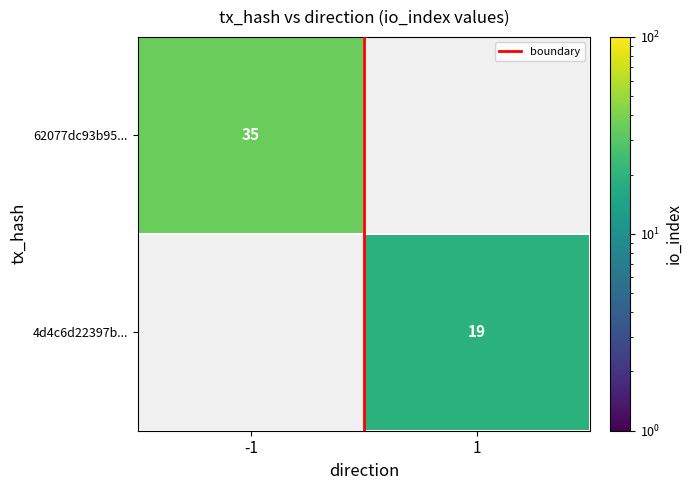

Count the number of categories in the chart.

2